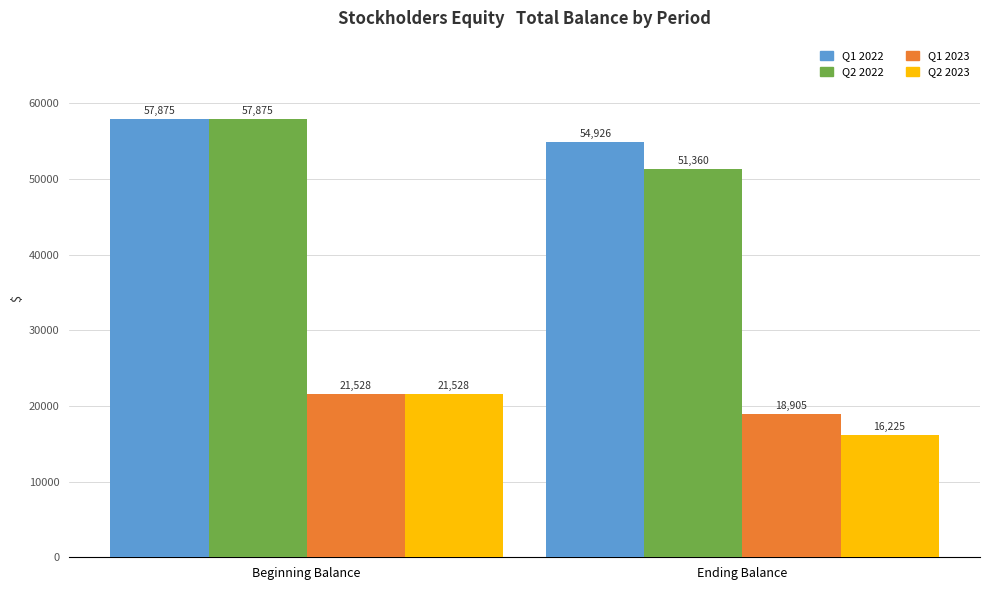

At Ending Balance, list the series in order from largest to smallest.

Q1 2022, Q2 2022, Q1 2023, Q2 2023